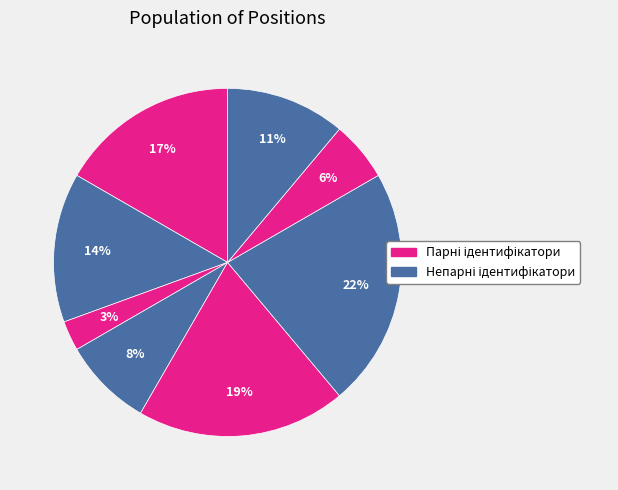

To the nearest percent, what is the average slice percentage?

12%